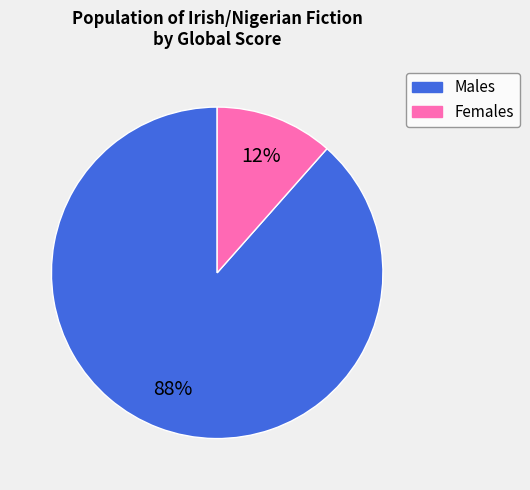

Is there a majority slice in this chart?

Yes